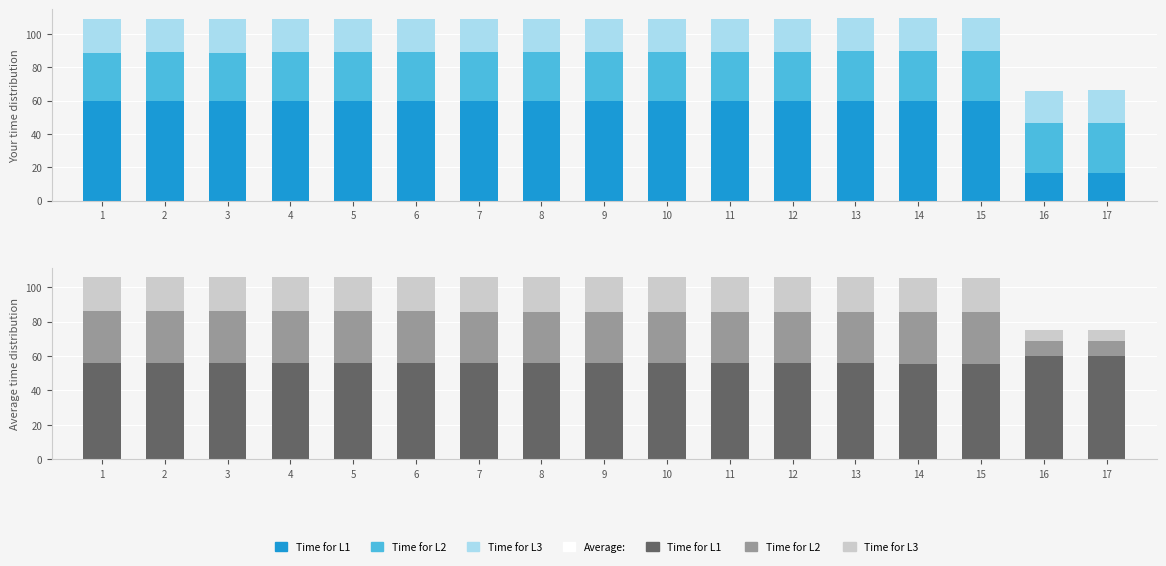

The Best Speed series shows 19.8 at 6. True or false?

True